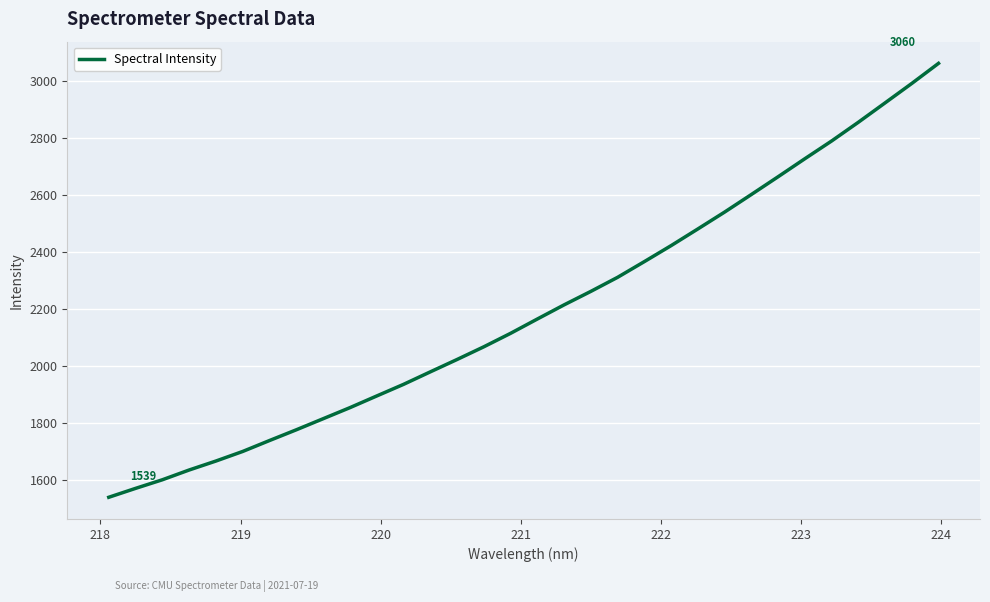

What is the difference between the maximum and minimum values?

1520.7